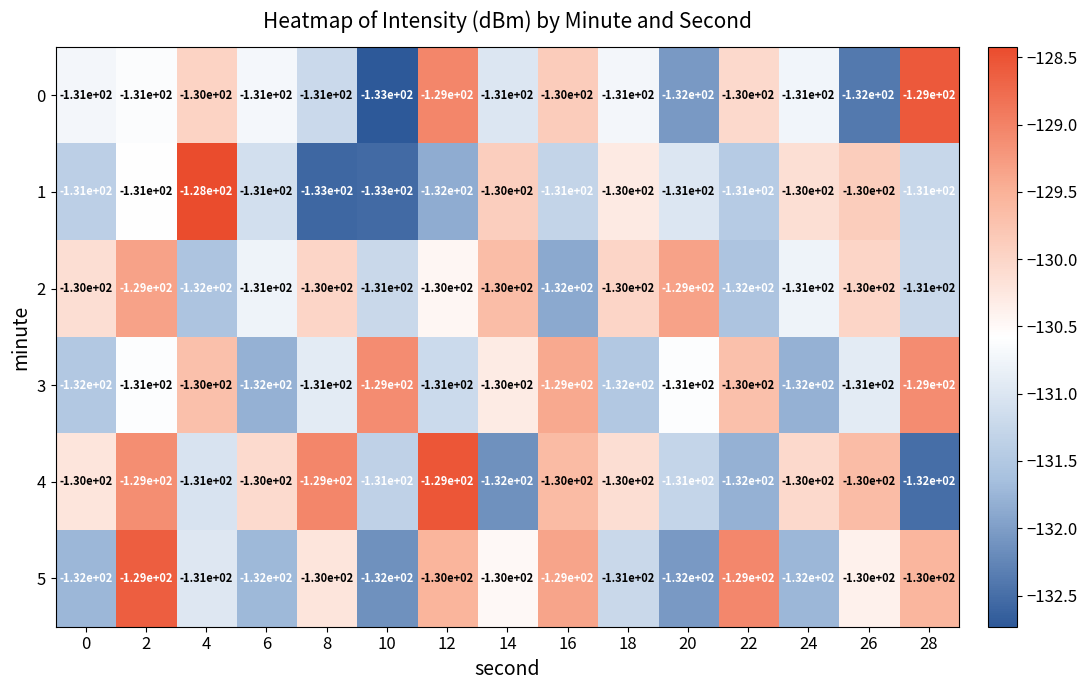

At how many categories does at least one series exceed -132?

15